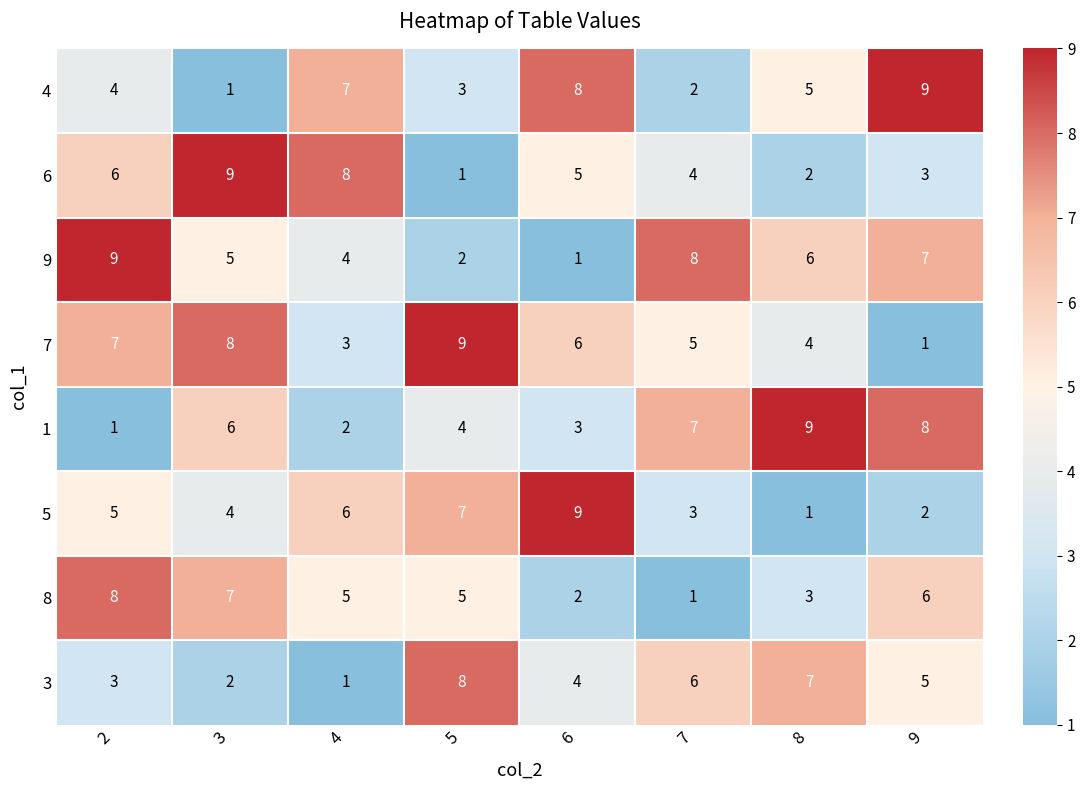

How many data points does each series have?

8